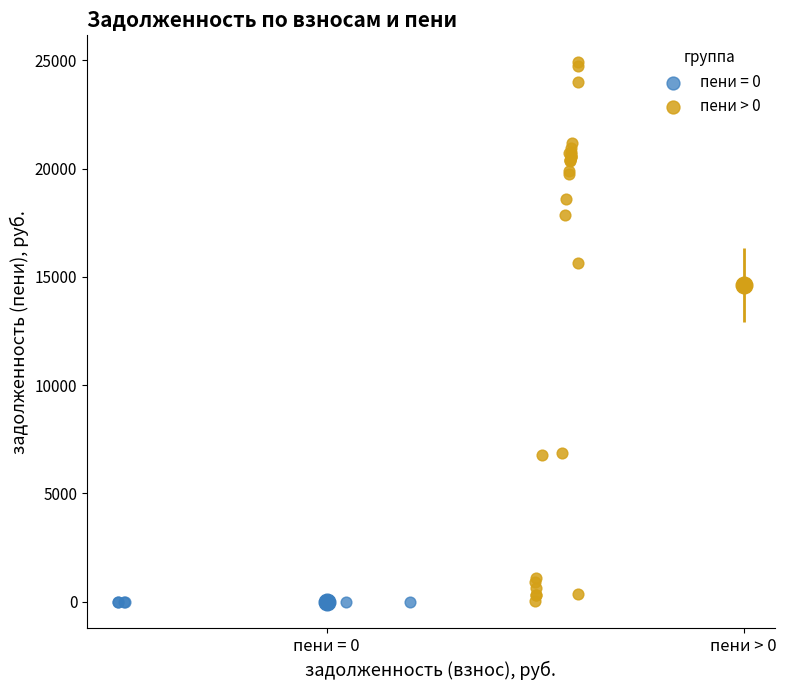

Which series reaches the maximum Y coordinate?

пени > 0